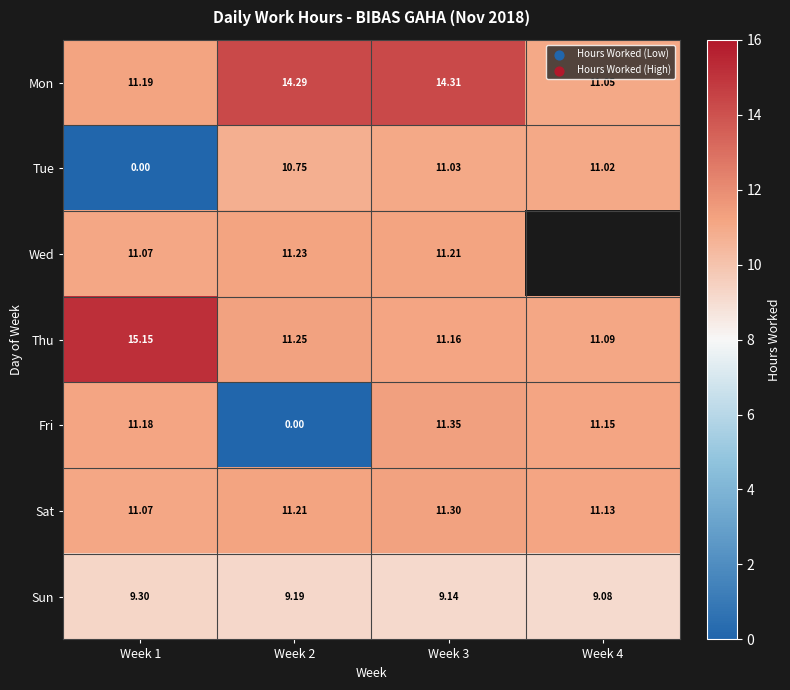

At Week 2, list the series in order from largest to smallest.

Mon, Thu, Wed, Sat, Tue, Sun, Fri